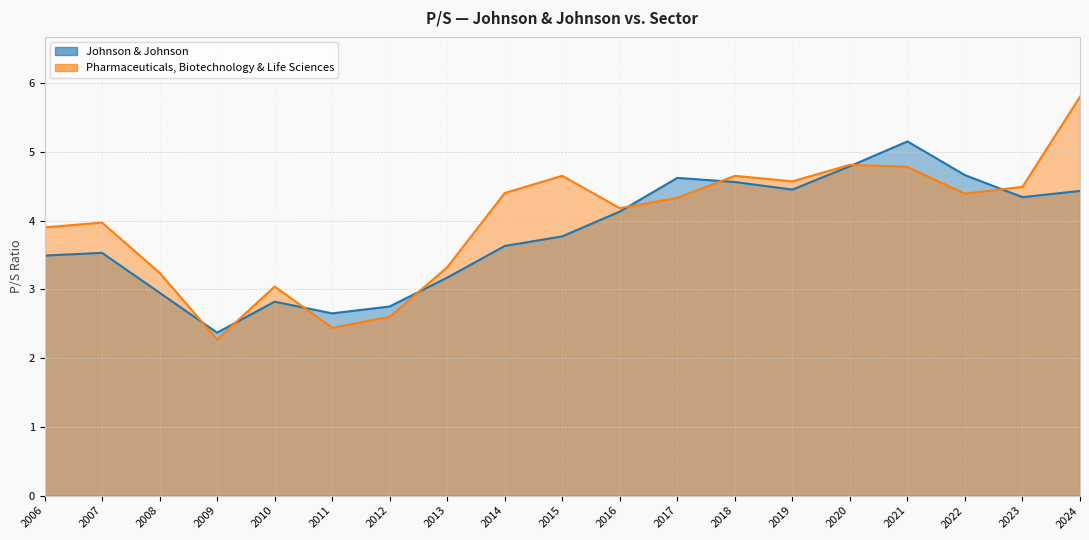

Between which two adjacent categories do Johnson & Johnson and Pharmaceuticals, Biotechnology & Life Sciences first intersect?

2008 and 2009